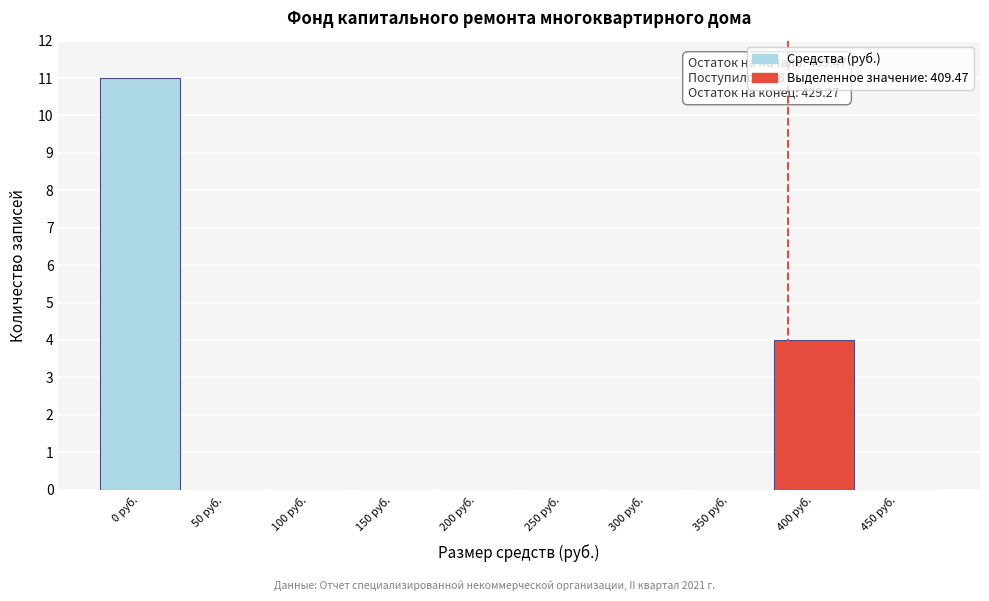

Reading left to right, extract all data points from this chart.

0 руб.=11	50 руб.=0	100 руб.=0	150 руб.=0	200 руб.=0	250 руб.=0	300 руб.=0	350 руб.=0	400 руб.=4	450 руб.=0